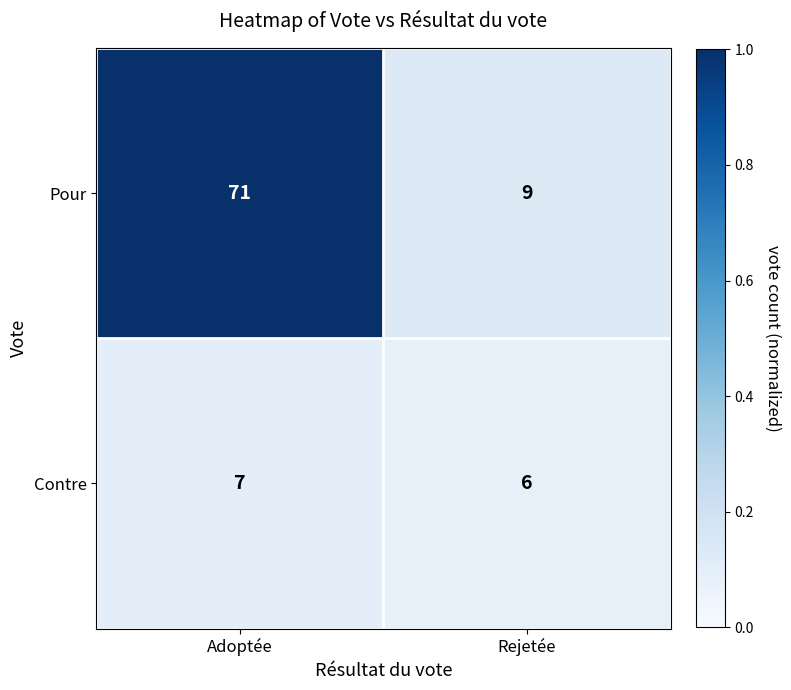

How many data points does each series have?

2